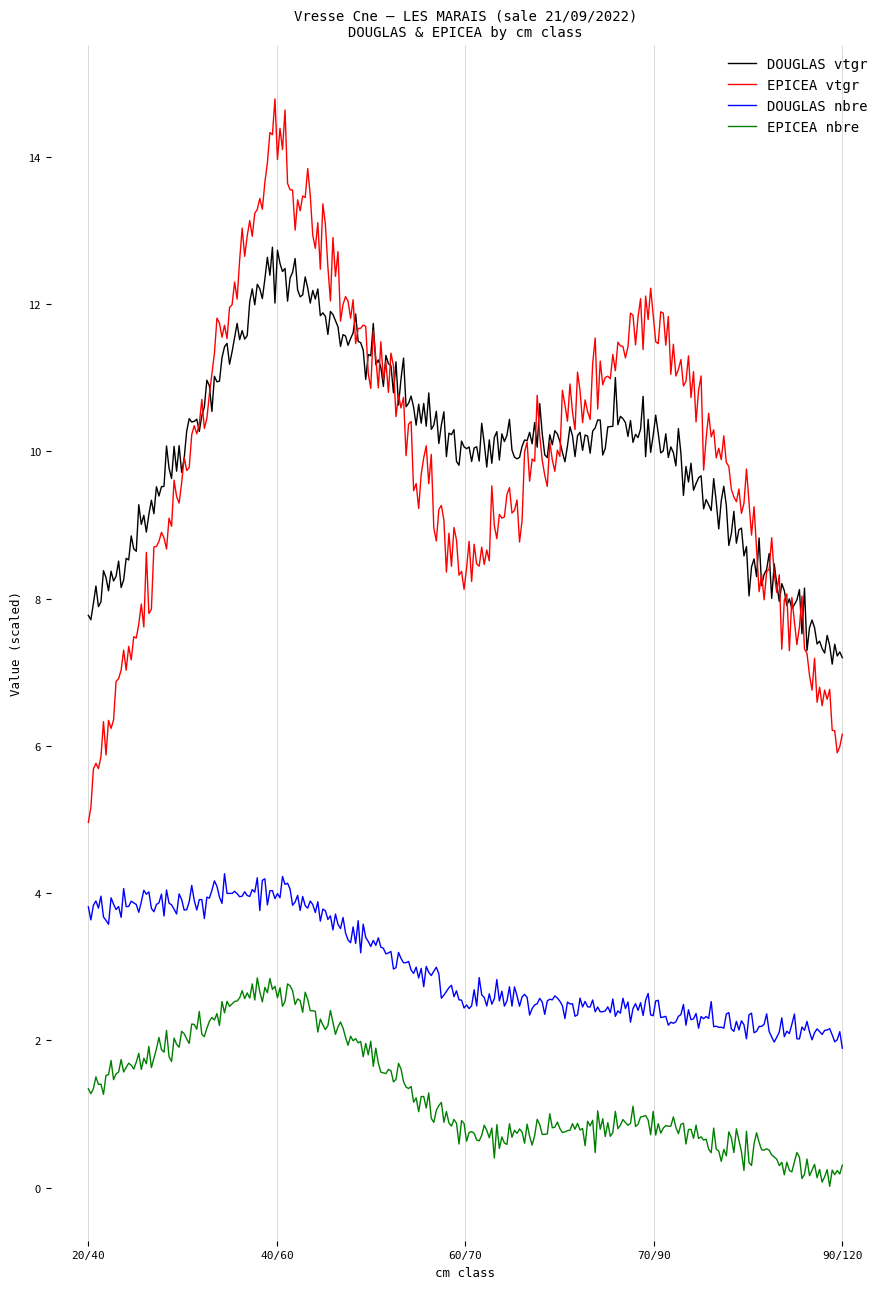

What are all the series names shown in the legend?

DOUGLAS vtgr, EPICEA vtgr, DOUGLAS nbre, EPICEA nbre